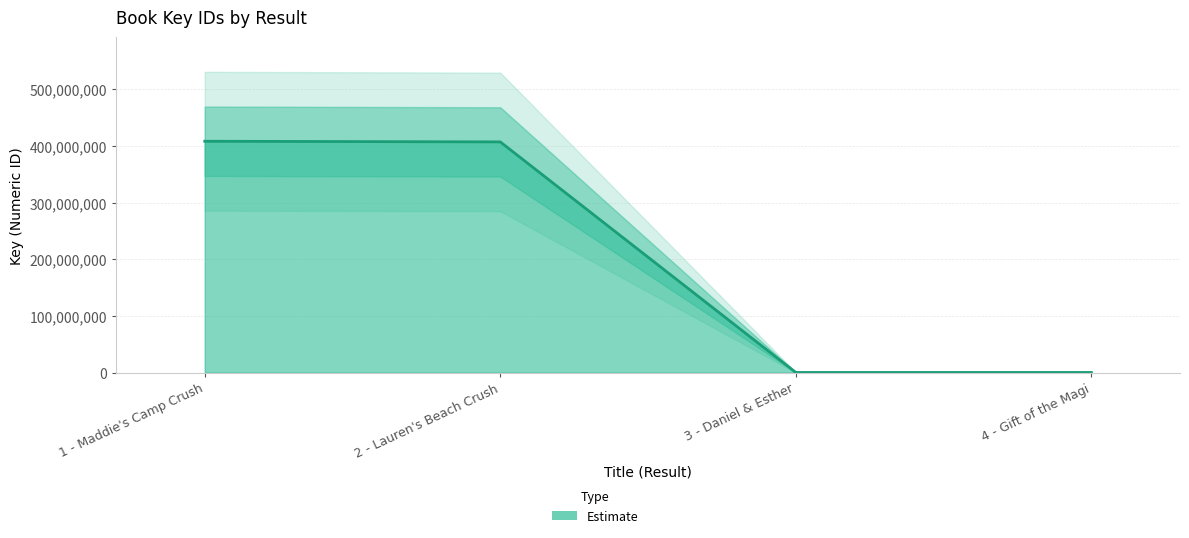

Reading right to left, list all the values displayed in this chart.

4 - Gift of the Magi=337374	3 - Daniel & Esther=333587	2 - Lauren's Beach Crush=407243426	1 - Maddie's Camp Crush=408362632